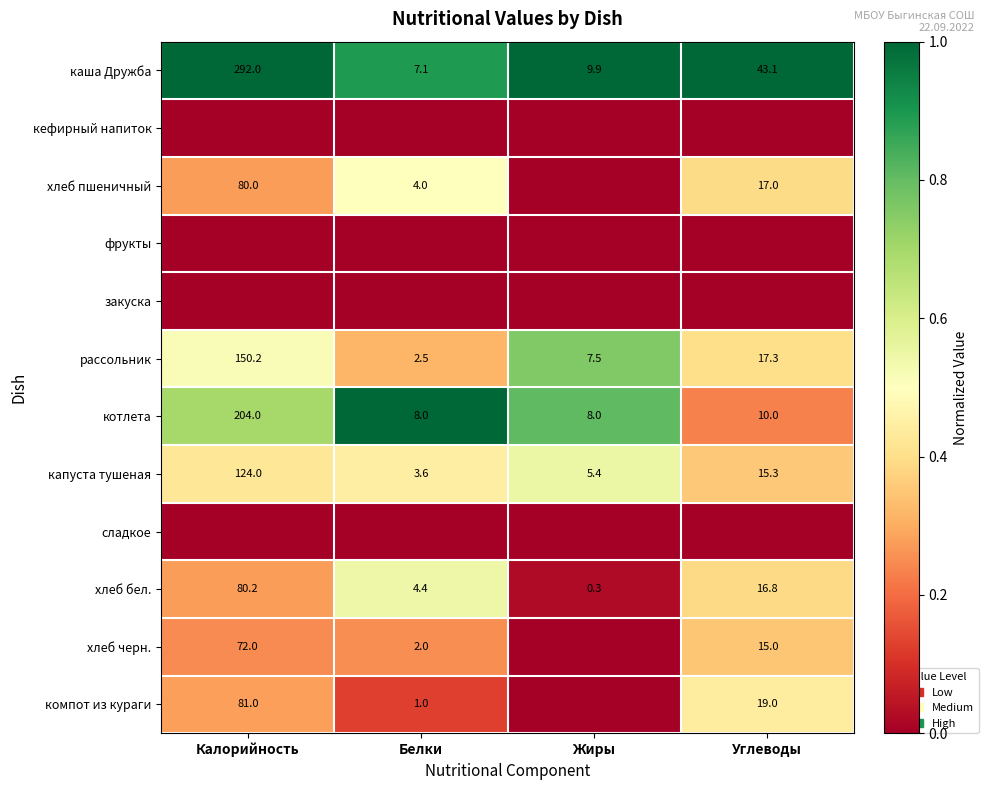

What is the approximate value of каша Дружба at Углеводы?

43.1